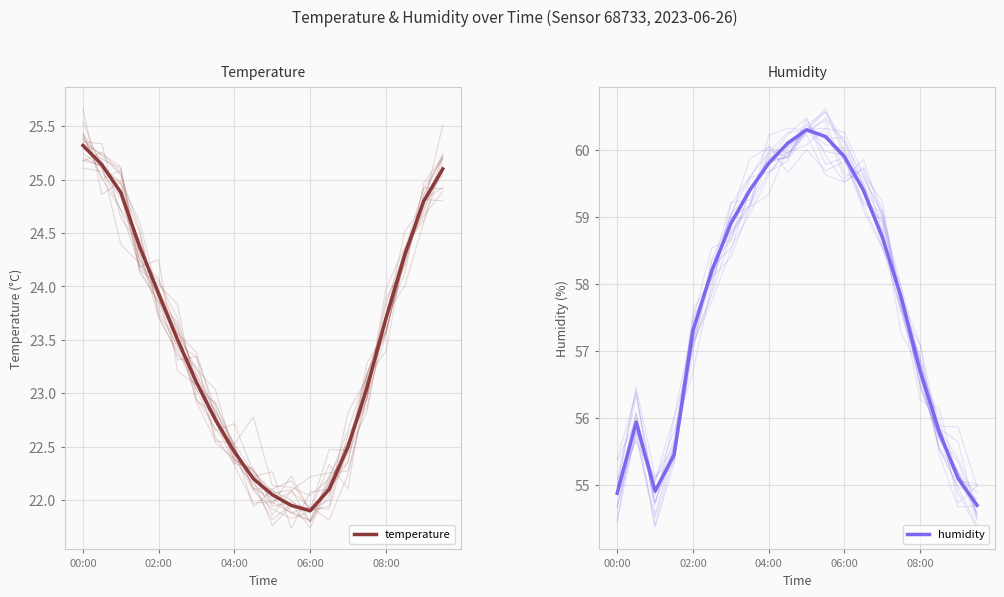

Rank the series by their average value, from highest to lowest.

humidity, temperature